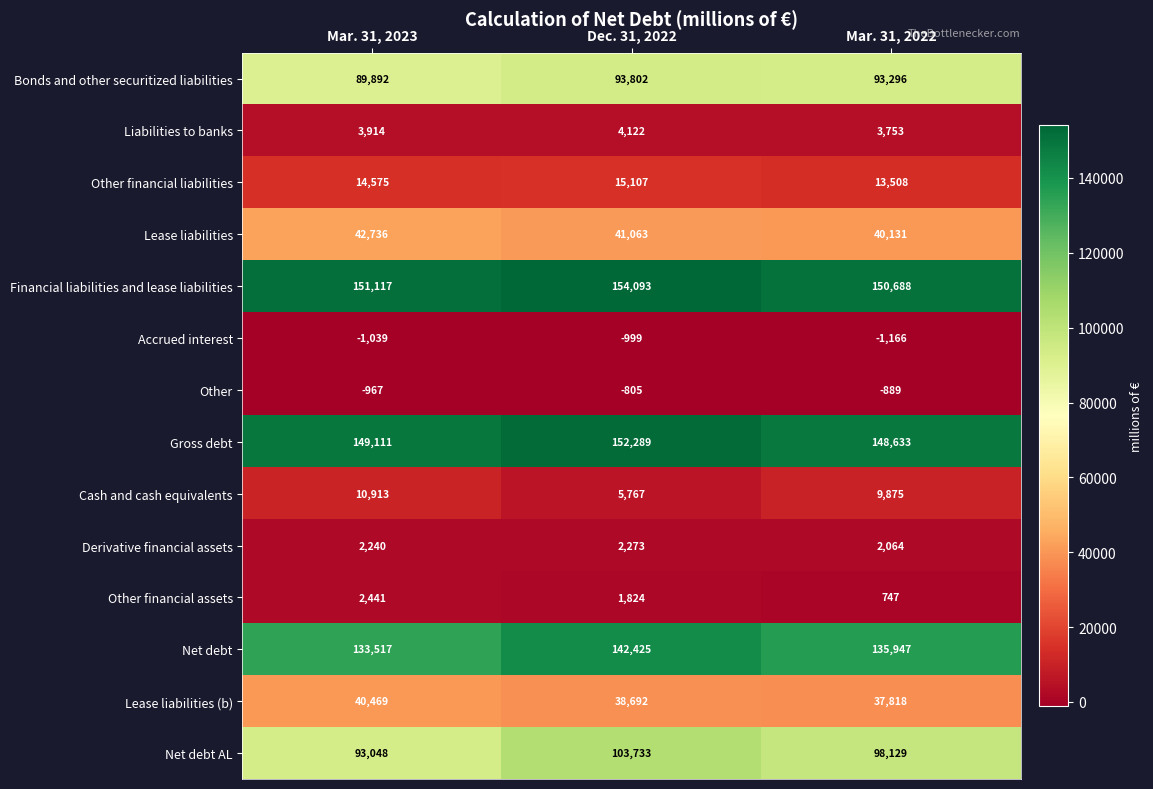

The value of Net debt at Dec. 31, 2022 is 31990. True or false?

False